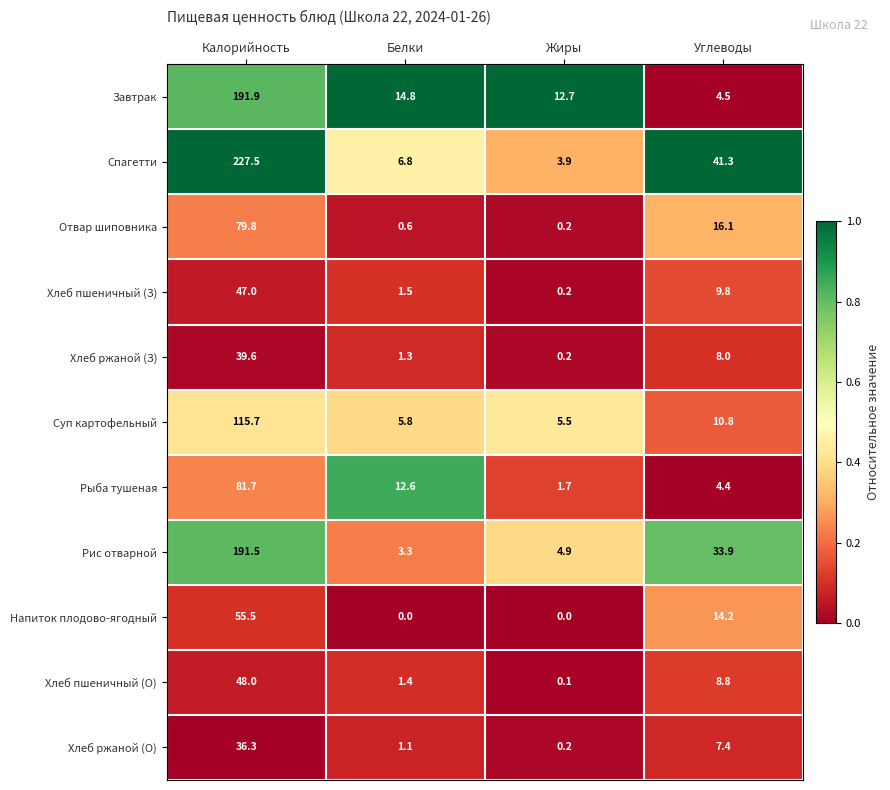

What is the approximate value of Суп картофельный at Жиры?

5.5